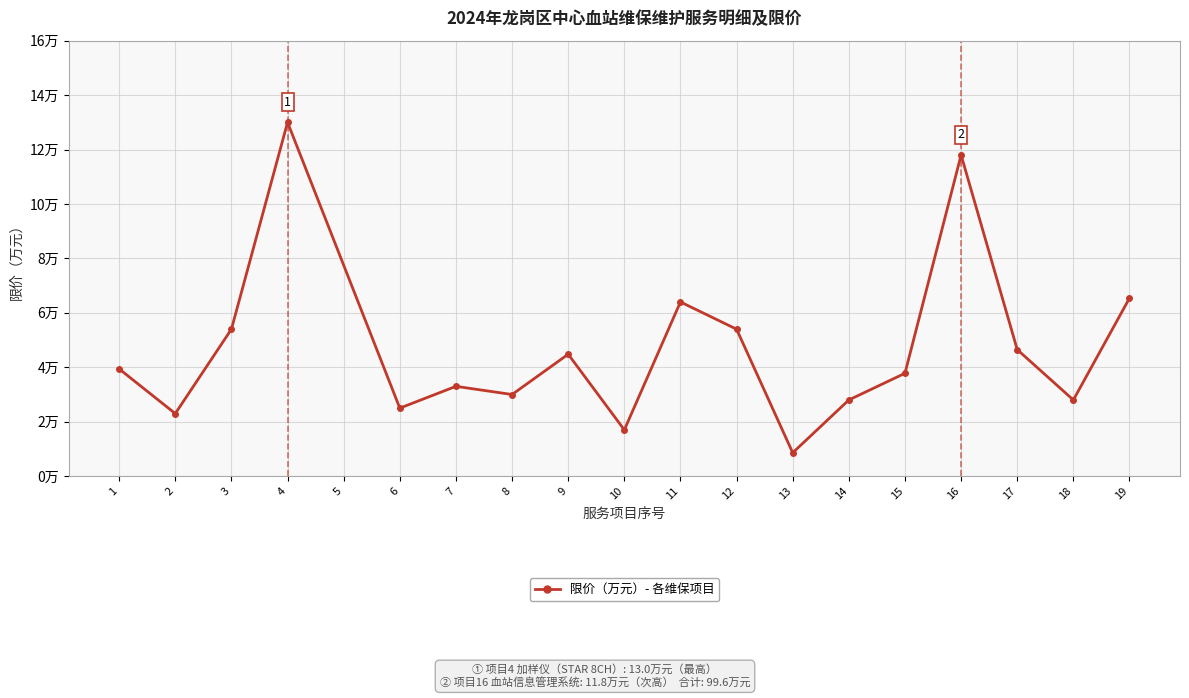

Does the chart have visible grid lines?

Yes